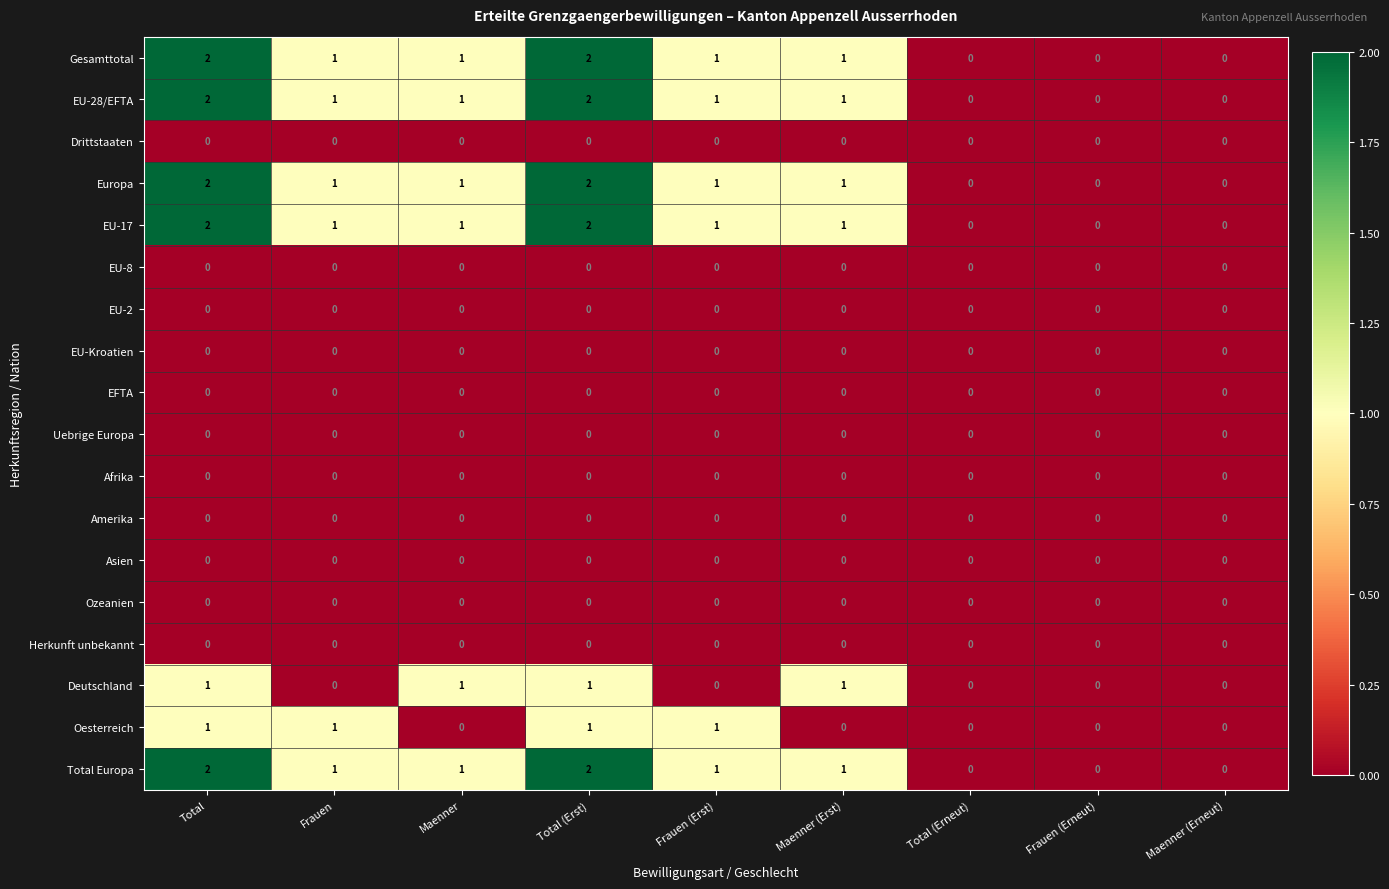

The EU-17 series shows -1 at Maenner (Erneut). True or false?

False